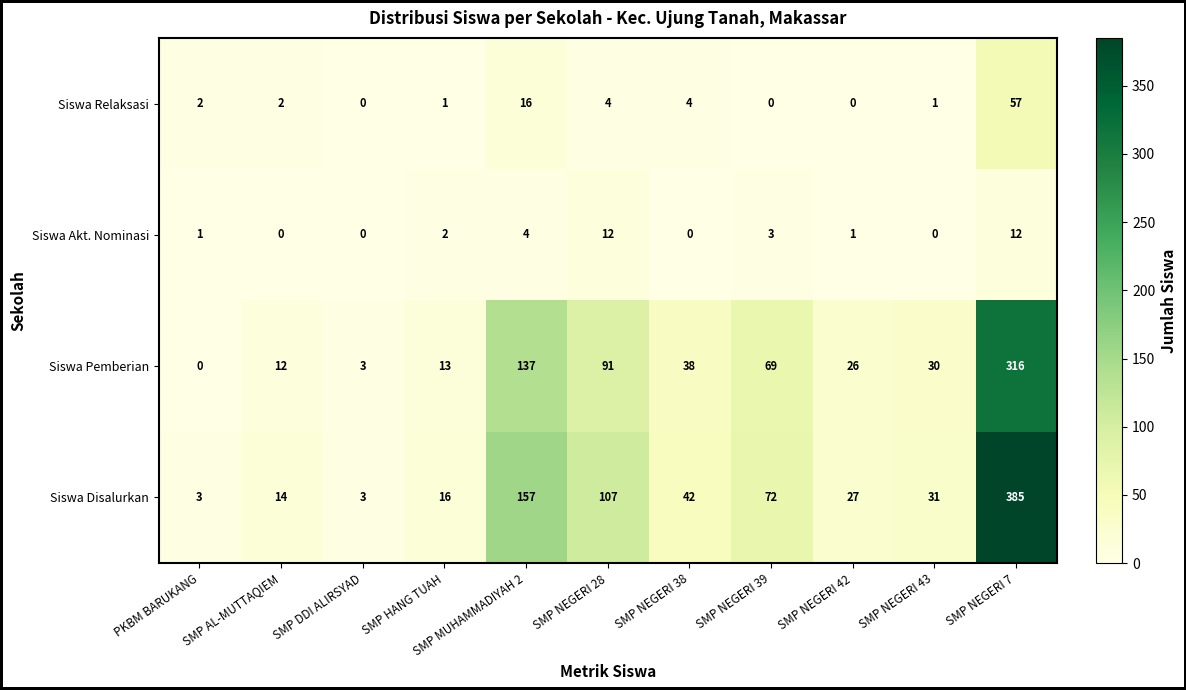

How many categories are shown in the chart?

11